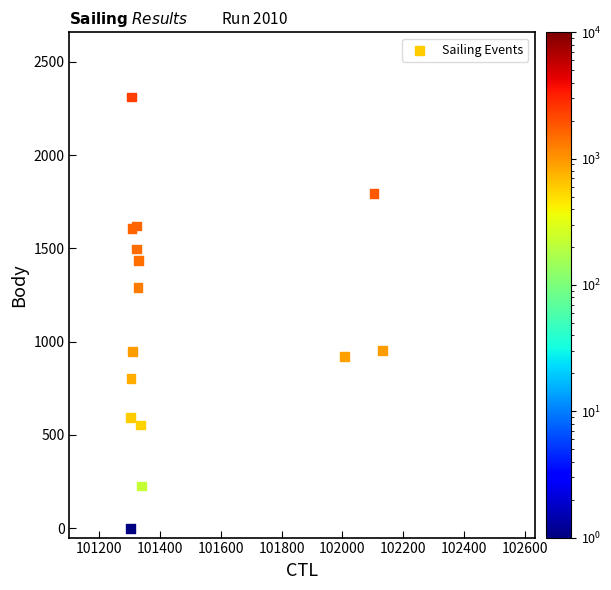

What is the range of X values (max minus min)?

832